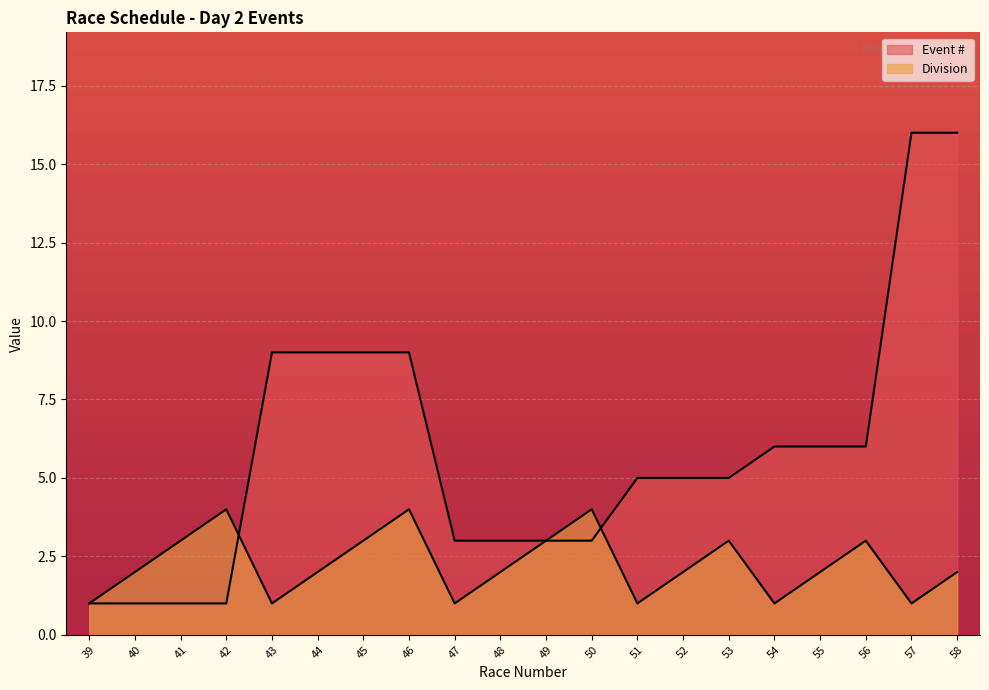

True or false: Event # has a value of 0 at 41.

False